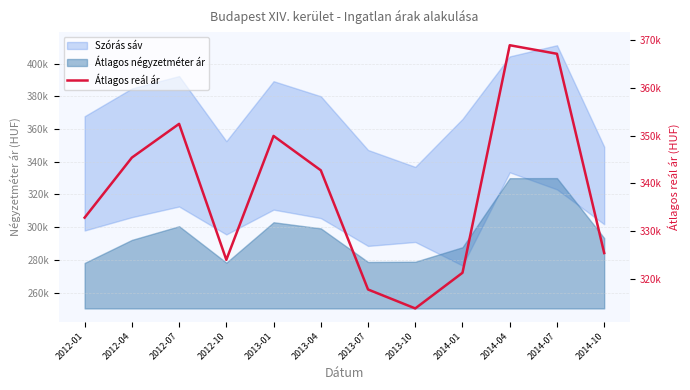

Approximately how many times larger is the value at 2014-07 compared to 2012-07?

1.0